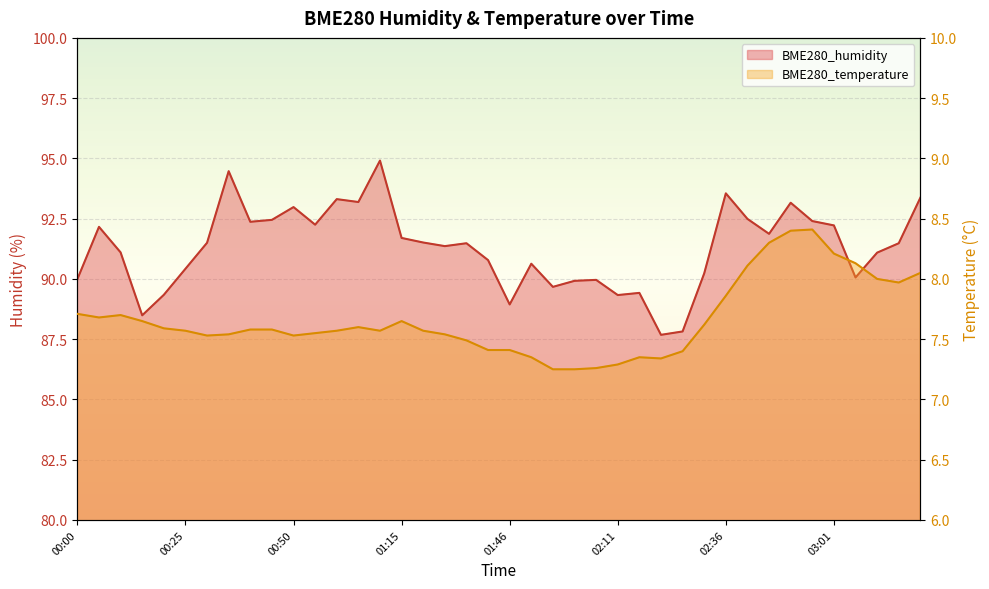

What are all the series names shown in the legend?

BME280_humidity, BME280_temperature